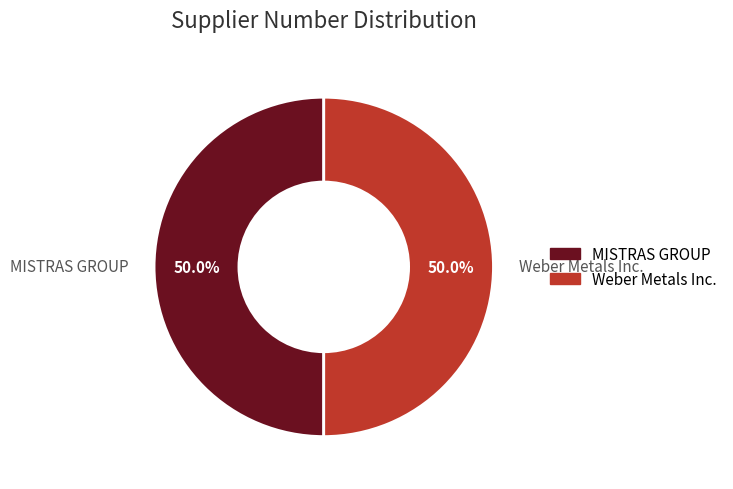

What is the total percentage of MISTRAS GROUP and Weber Metals Inc.?

100.0%